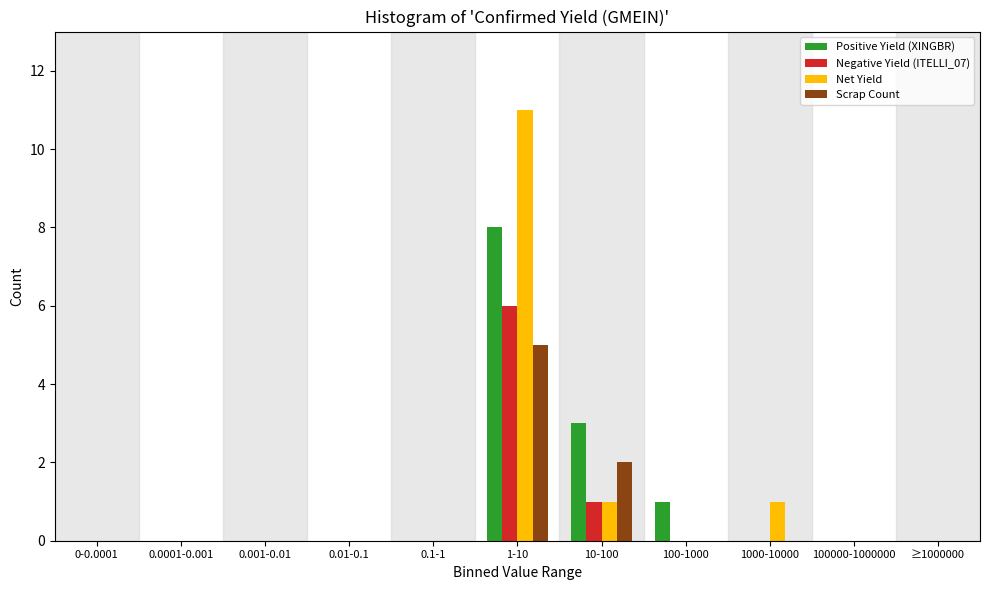

What is the highest value of the Positive Yield (XINGBR) series?

8